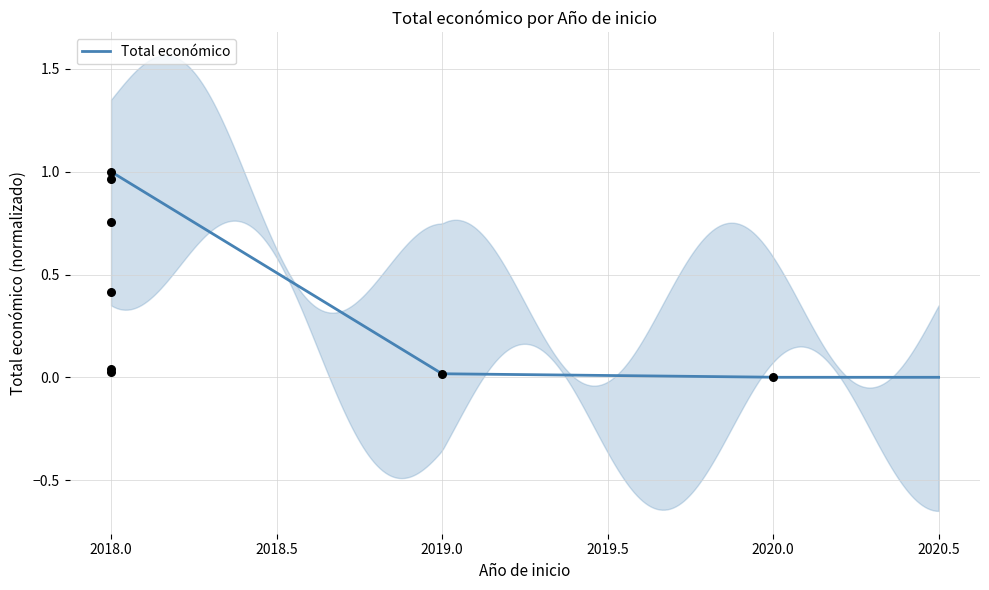

Which has a higher value, 2018 or 2020?

2018